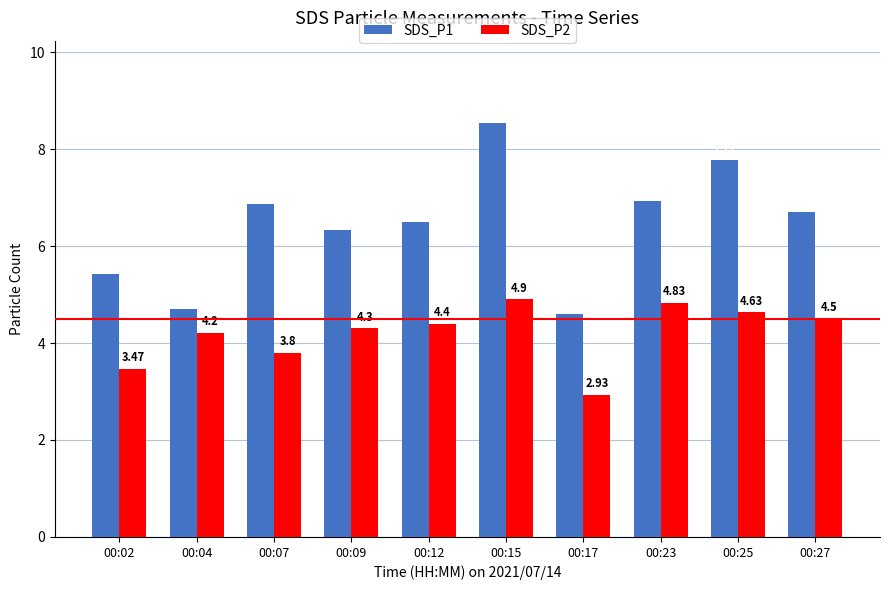

Rank the categories by SDS_P1 value from highest to lowest.

00:15, 00:25, 00:23, 00:07, 00:27, 00:12, 00:09, 00:02, 00:04, 00:17